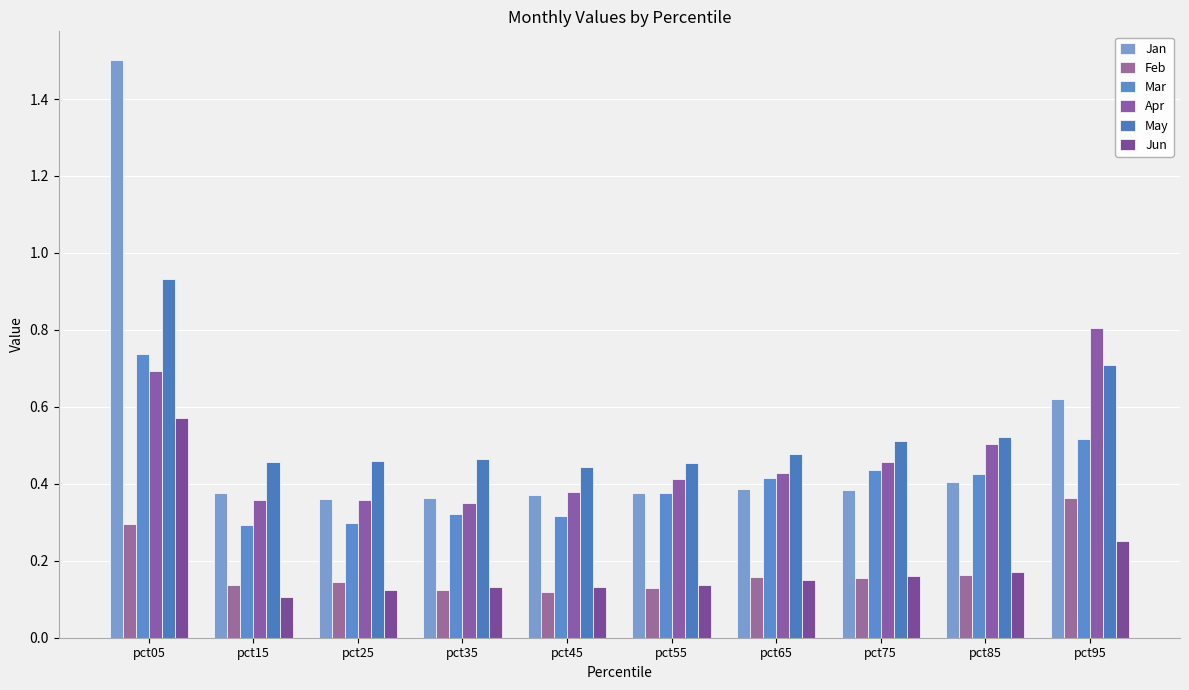

Count the May values in the range 0 to 1.

10